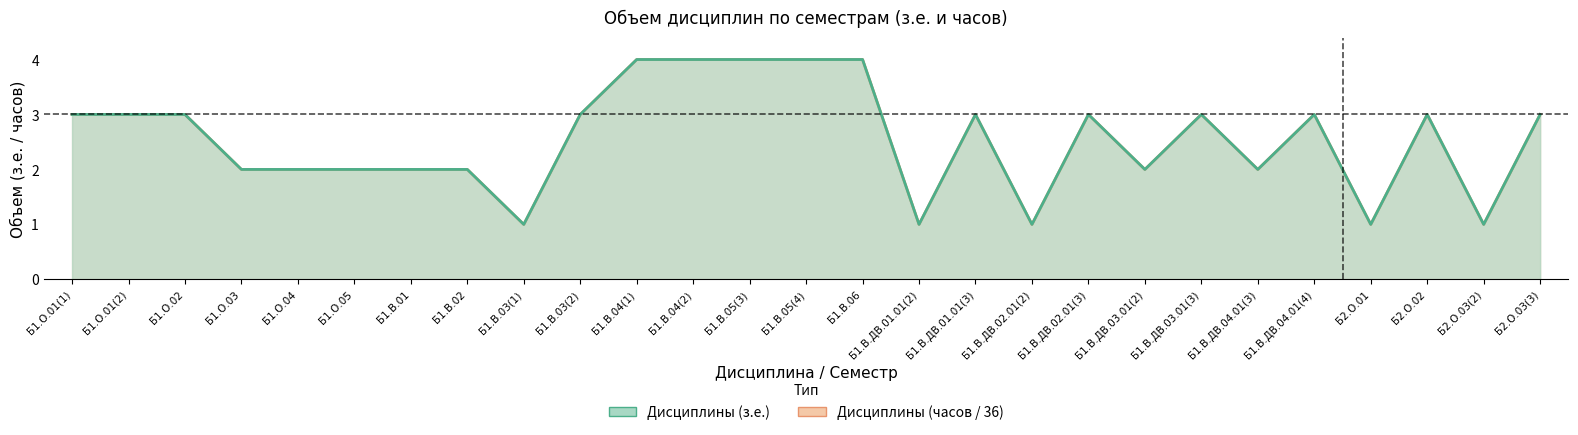

How many data points in Дисциплины (з.е.) are above 3?

5